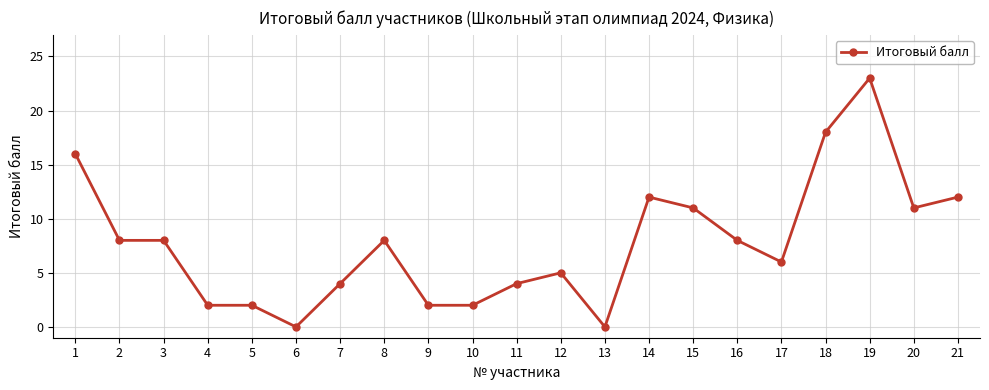

What is the sum of the values at 7 and 13?

4